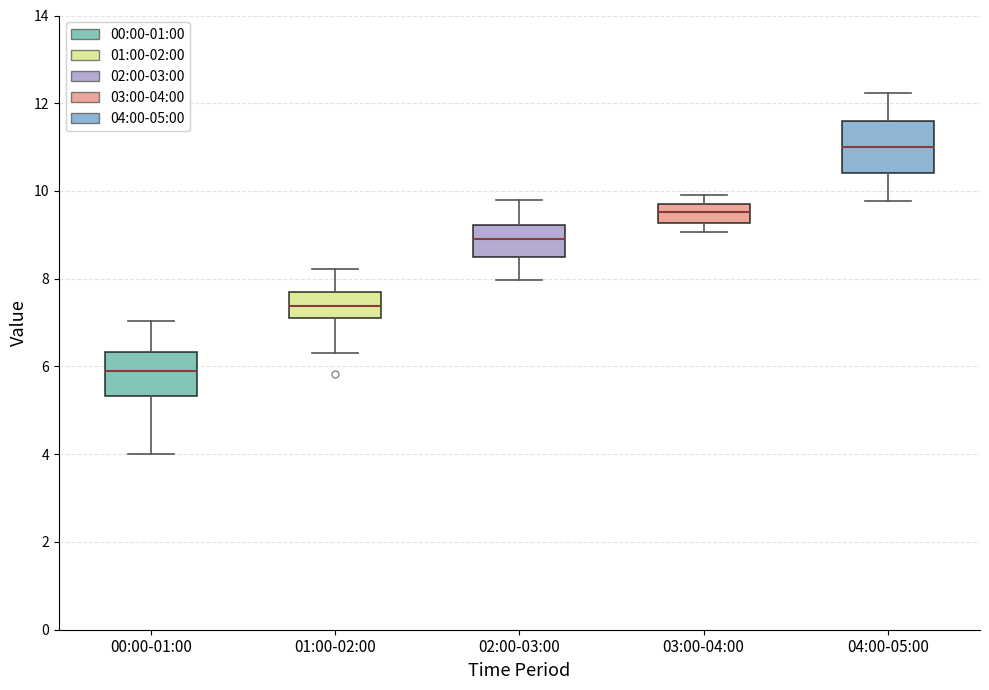

Reading left to right, transcribe this box plot: for each box, give where its median line is, the range the box spans, and where its two whiskers end, as read against the y-axis. The values are not printed on the chart, so give them approximately, as read against the axis.

00:00-01:00: median 6.0, box 5.4 to 6.4, whiskers 4.0 to 7.0
01:00-02:00: median 7.4, box 7.2 to 7.8, whiskers 6.4 to 8.2
02:00-03:00: median 9.0, box 8.4 to 9.2, whiskers 8.0 to 9.8
03:00-04:00: median 9.6, box 9.2 to 9.8, whiskers 9.0 to 10.0
04:00-05:00: median 11.0, box 10.4 to 11.6, whiskers 9.8 to 12.2